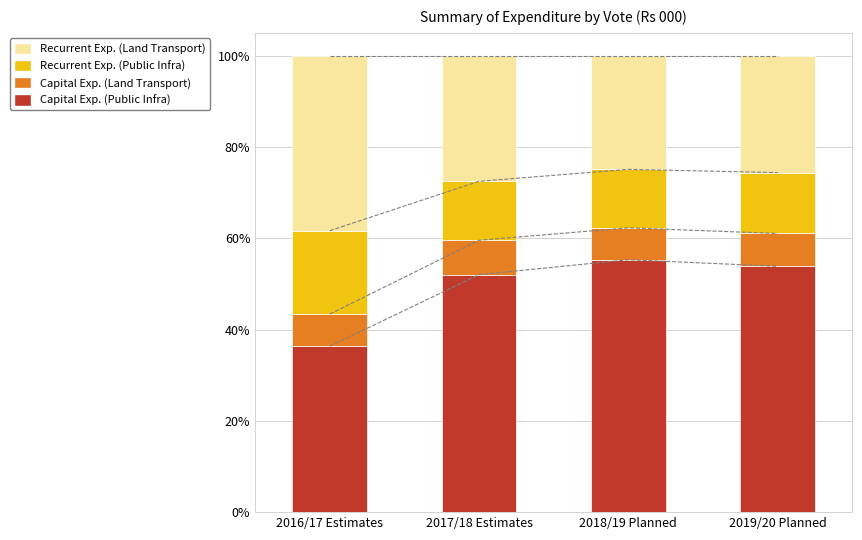

What is the maximum value for Recurrent Expenditure (Public Infra)?

18.3